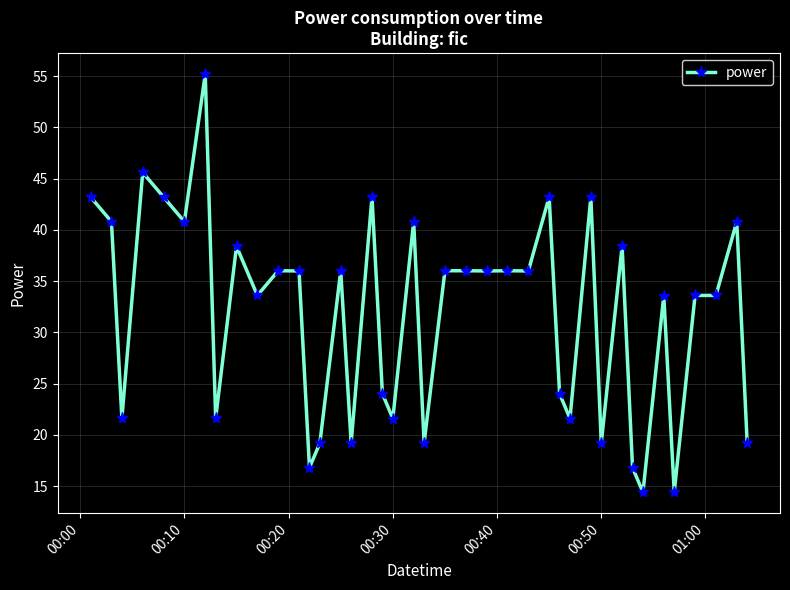

What is the value of the 25th point from the left?

36.0